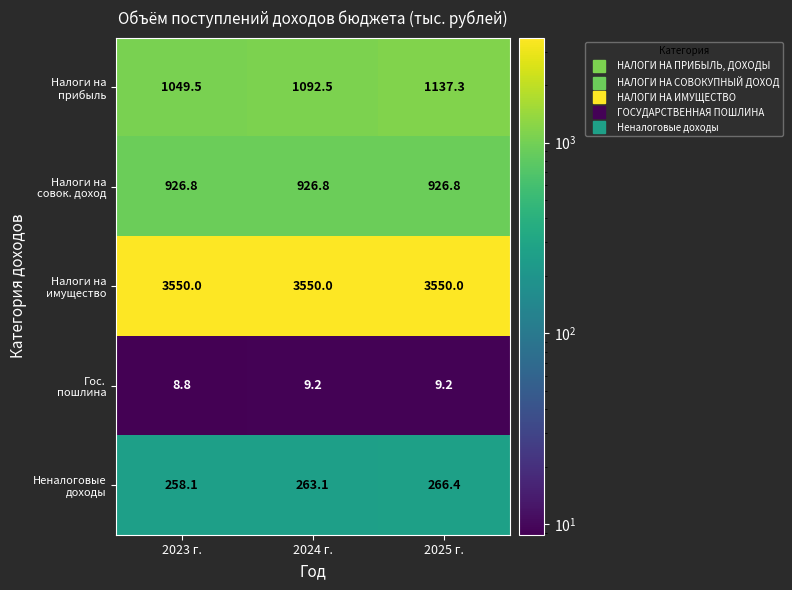

How many distinct data groups are displayed?

5